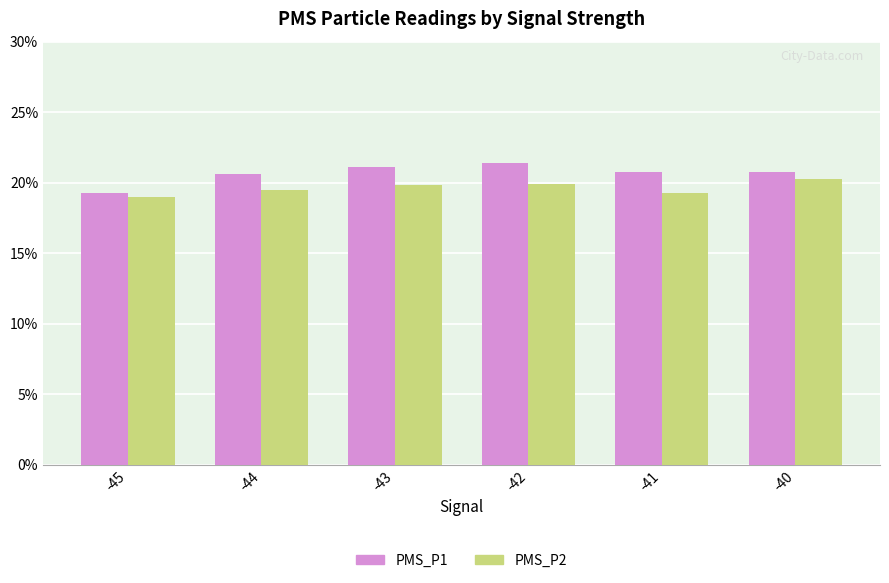

At -43, list the series in order from largest to smallest.

PMS_P1, PMS_P2